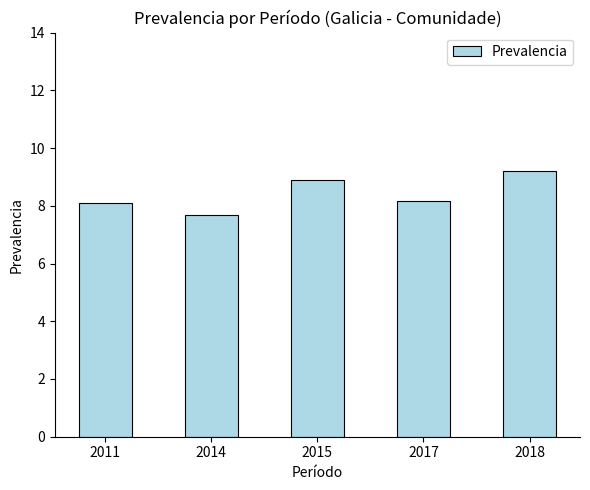

Reading right to left, transcribe all the data shown in this chart.

2018=9.2	2017=8.2	2015=8.9	2014=7.7	2011=8.1